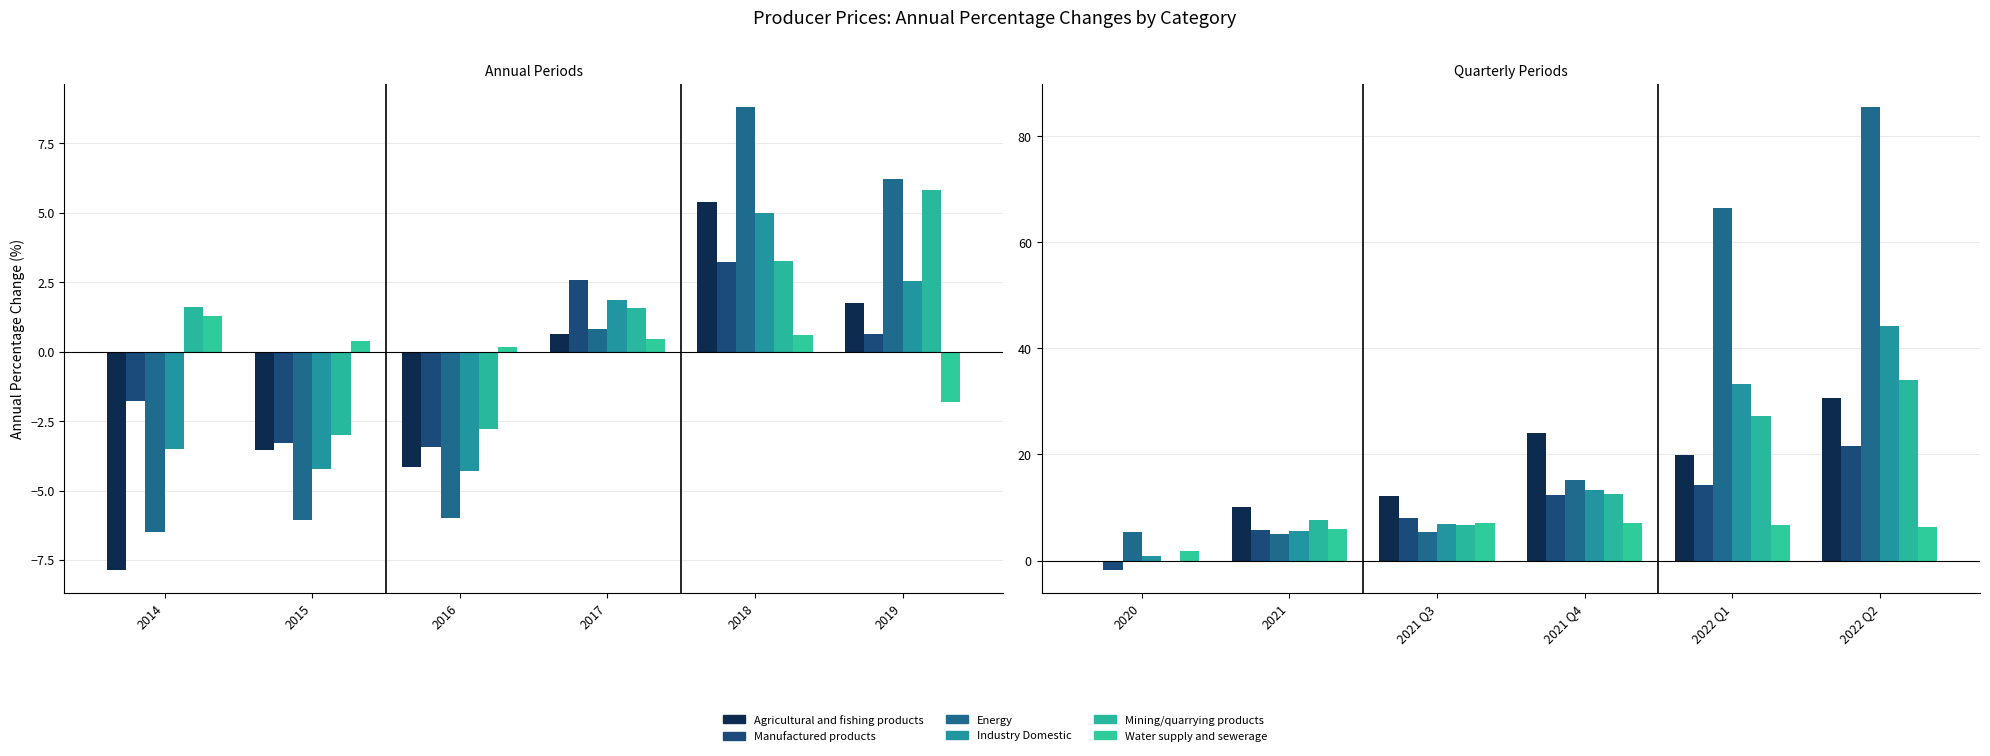

Which category has the lowest value in the Agricultural and fishing products series?

2020